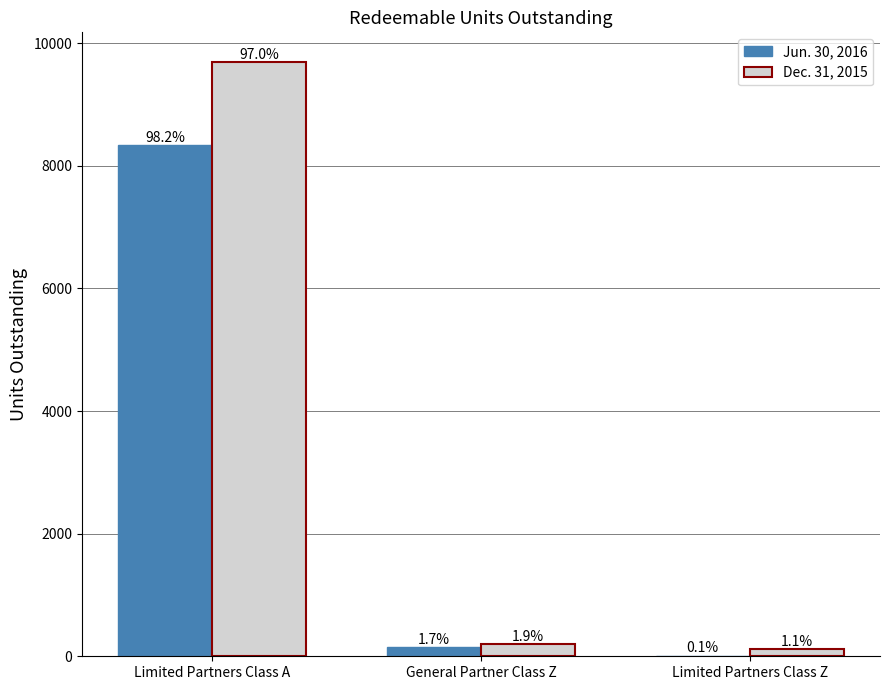

Does the chart contain stacked bars?

No